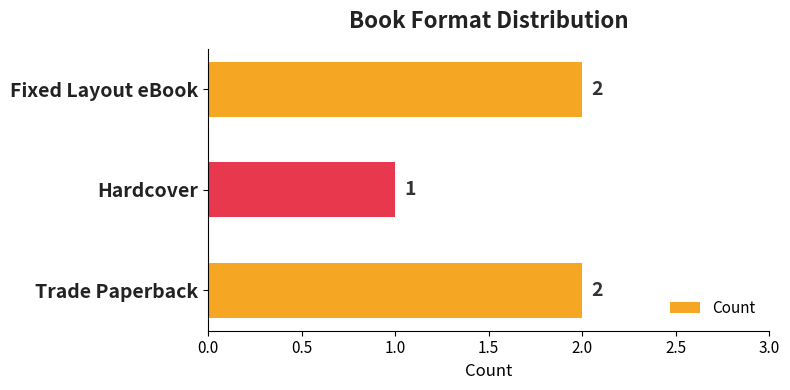

The value at Trade Paperback is 3. True or false?

False